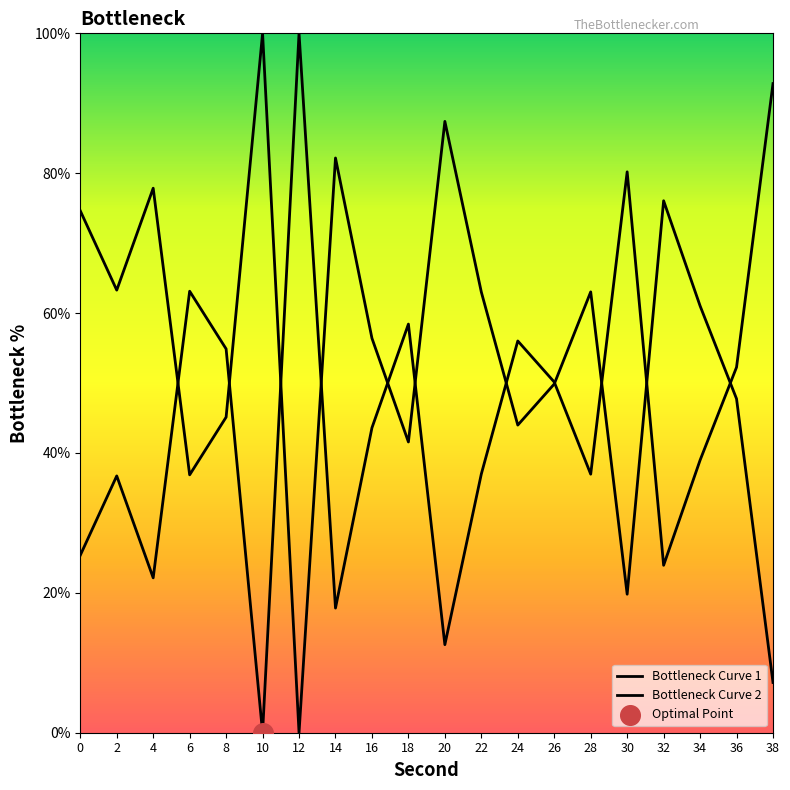

Is this an area chart (filled region under the line)?

No